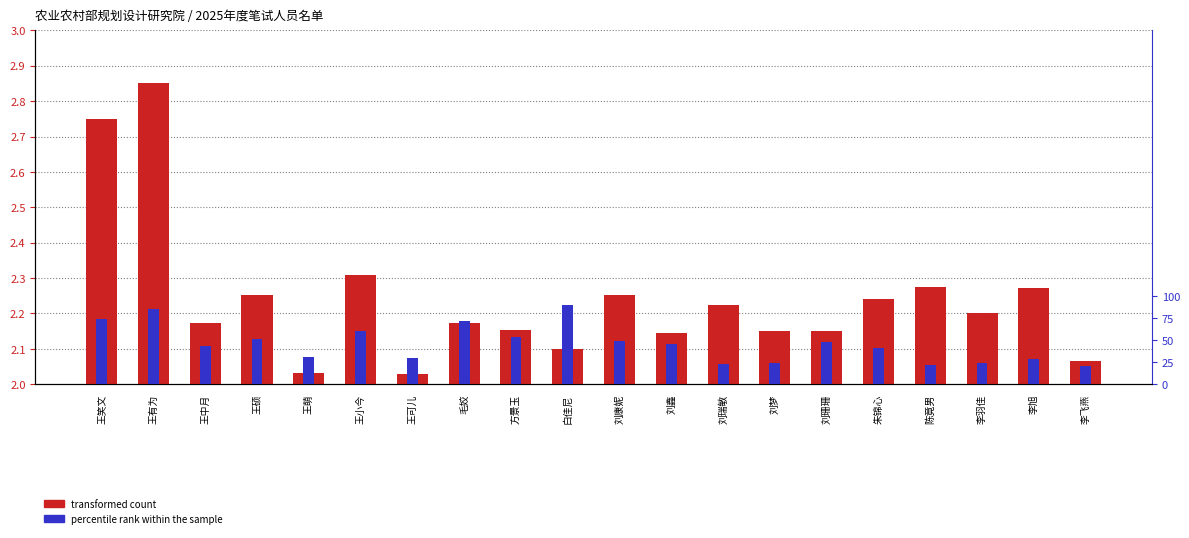

Which series has the widest spread of values?

percentile rank within the sample